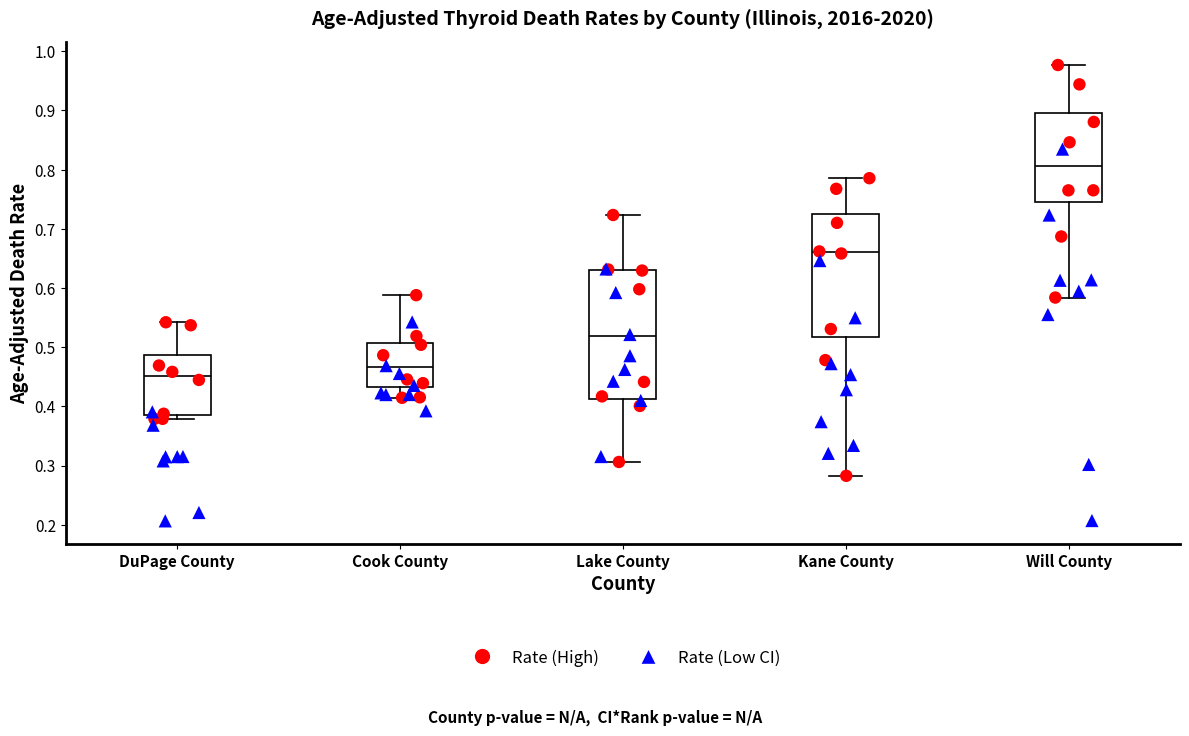

Comparing the boxes themselves (not the whiskers), which one is the tallest?

Lake County